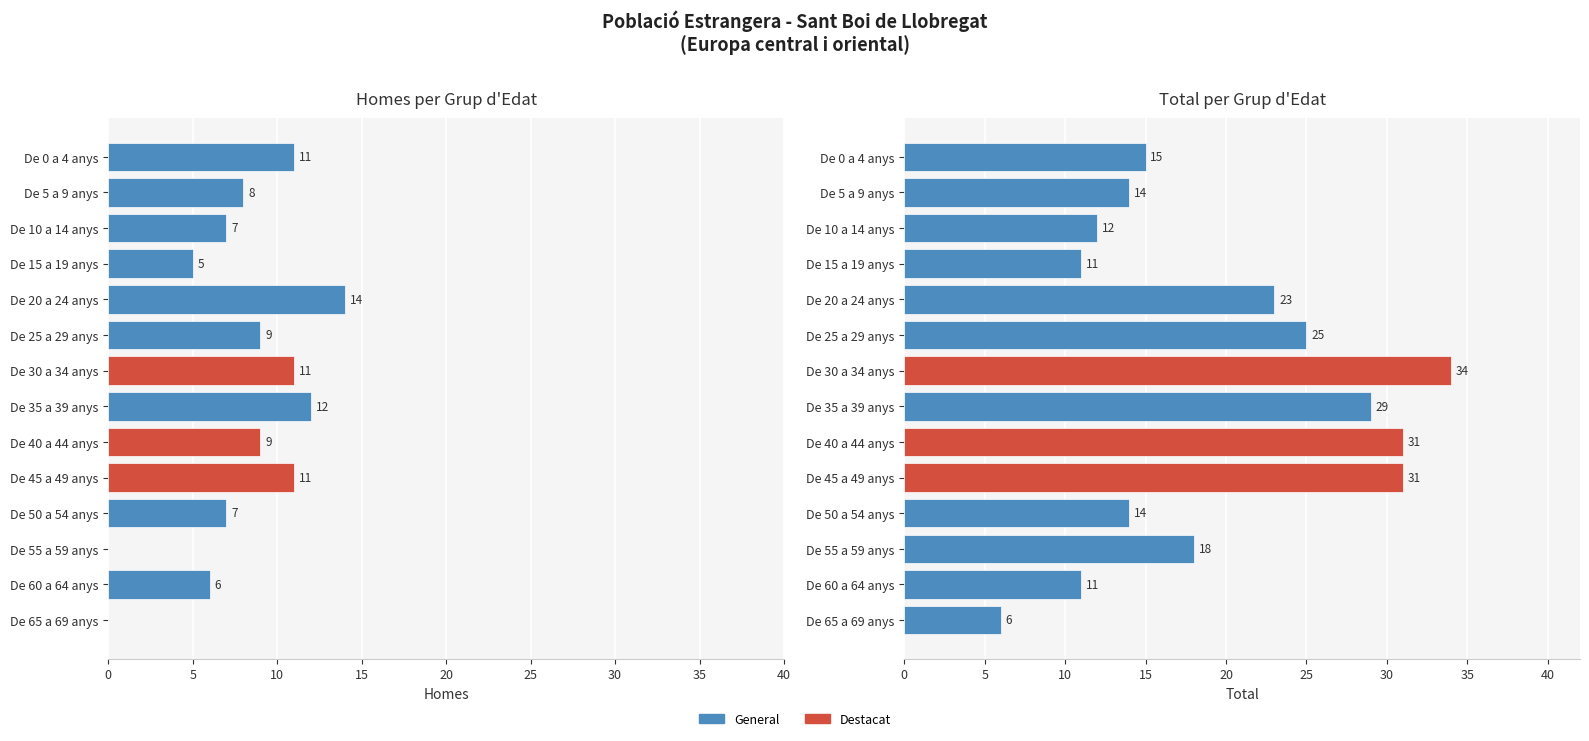

At how many categories does at least one series exceed 13?

10